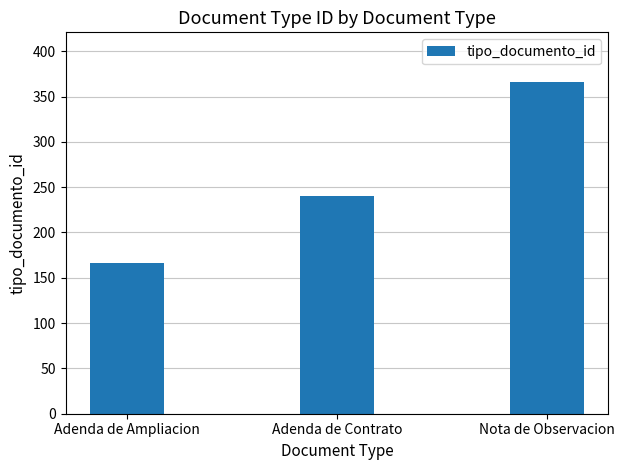

What is the difference between the values at Adenda de Ampliacion and Adenda de Contrato?

74